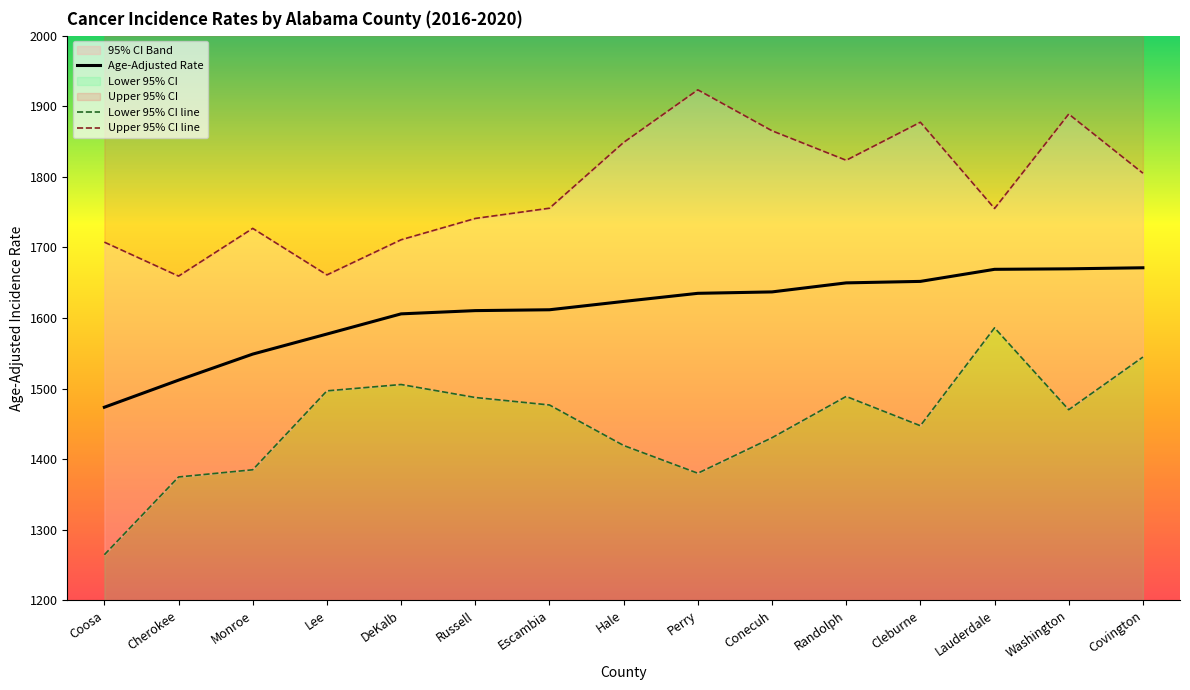

True or false: Upper 95% CI has more than 1 points higher than both neighbors.

True